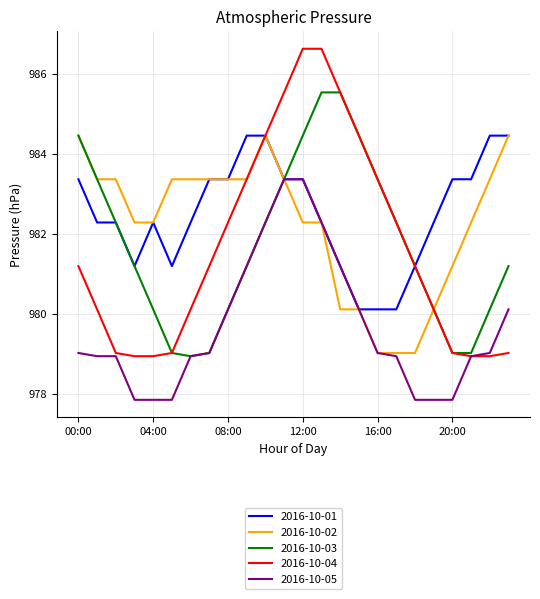

Does the chart display data point markers on the line(s)?

No